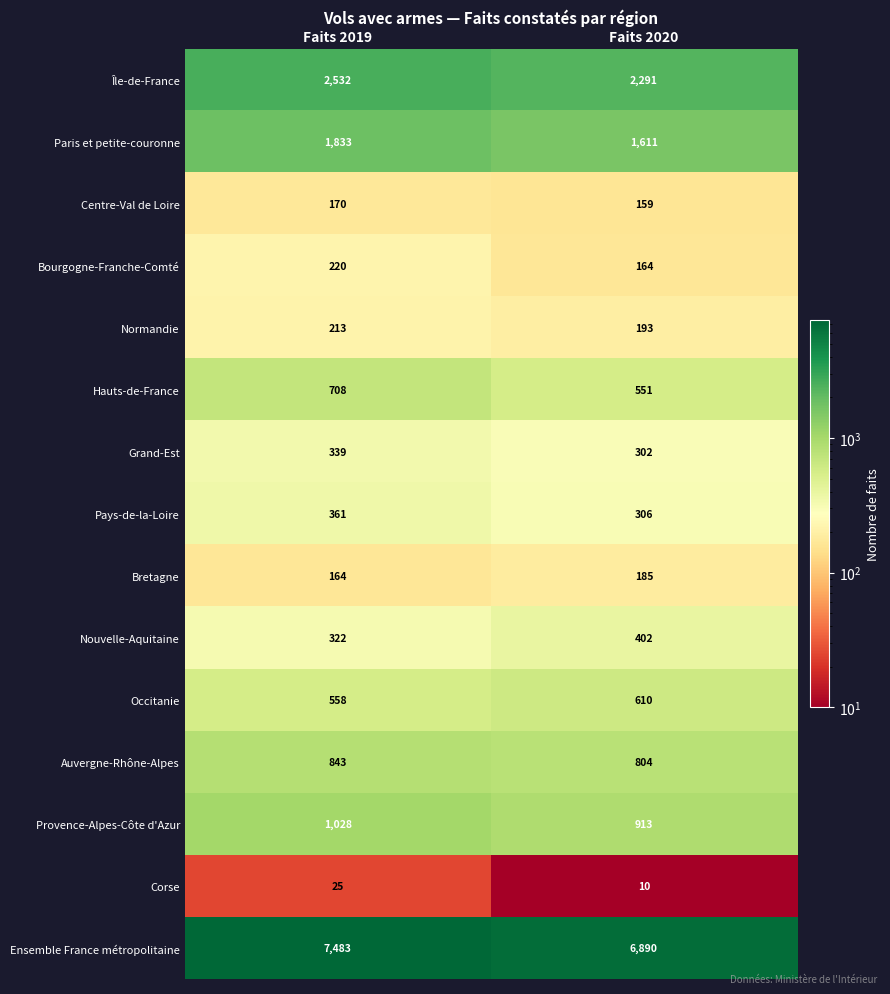

What is the lowest value of the Pays-de-la-Loire series?

306